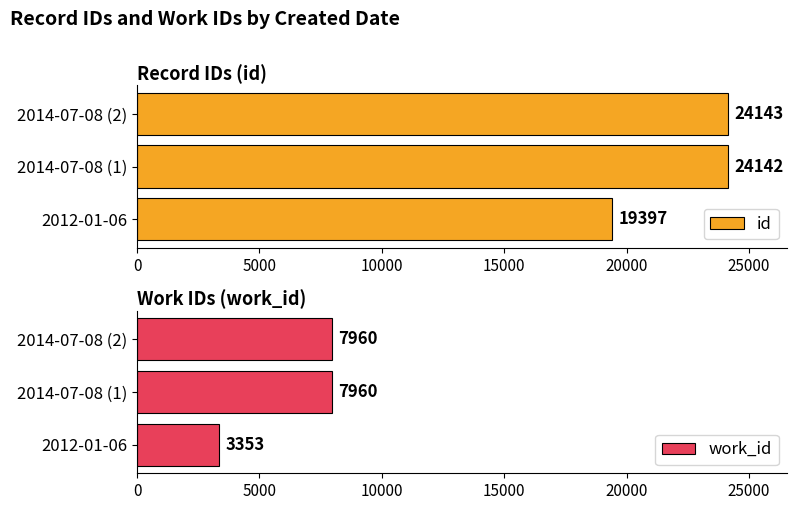

At which label does id reach its peak?

2014-07-08 (2)